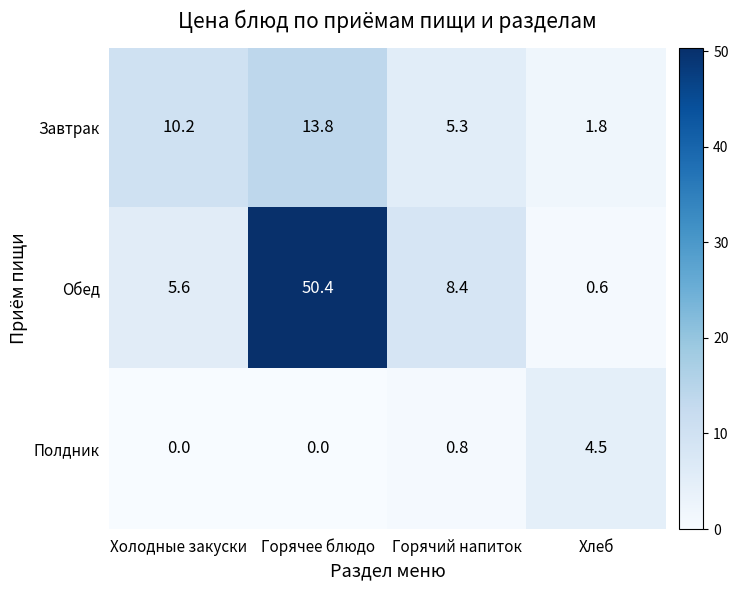

Where does the Завтрак series first go above 10?

Холодные закуски